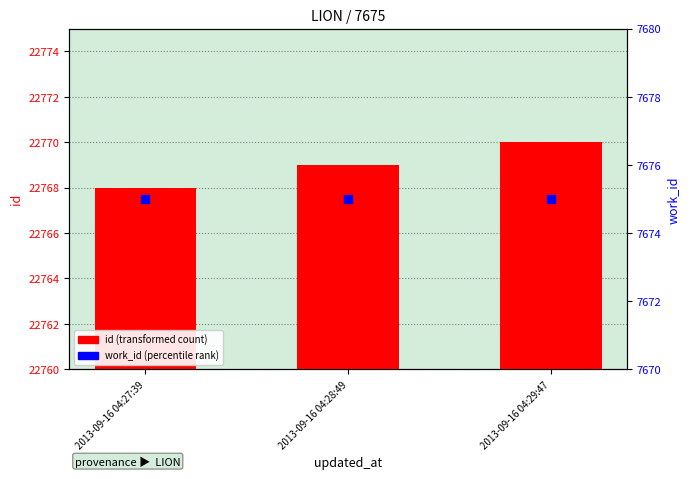

Which series reaches the maximum Y coordinate?

id (transformed count)